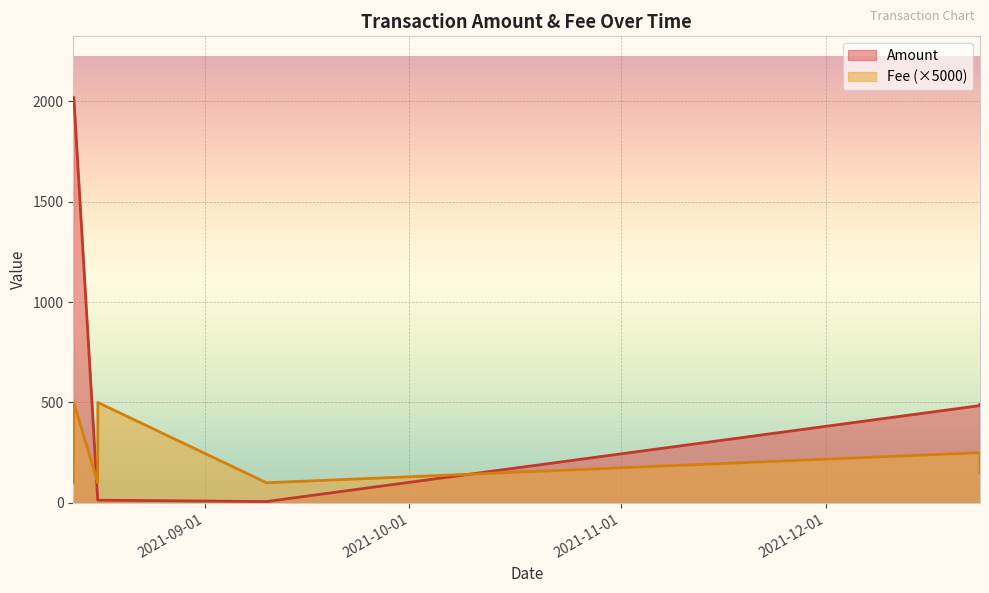

List the labels in order of Fee value, smallest first.

2021-08-12 17:27:00, 2021-08-16 07:27:00, 2021-09-10 01:15:00, 2021-12-23 15:00:00, 2021-12-23 14:48:00, 2021-08-12 19:21:00, 2021-08-16 08:00:00